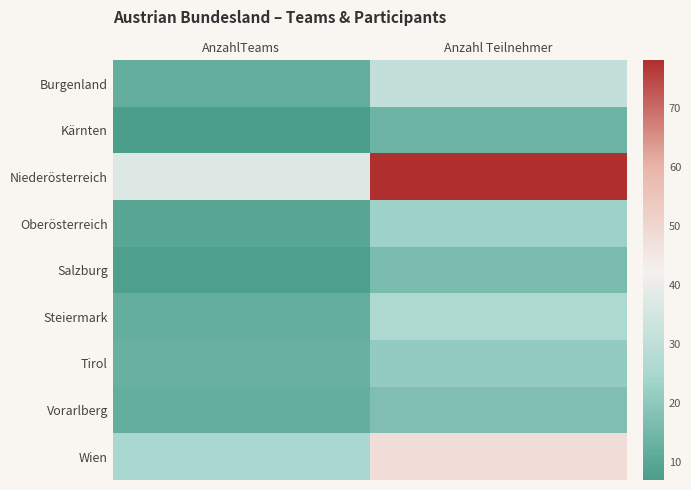

What is the smallest value displayed?

7